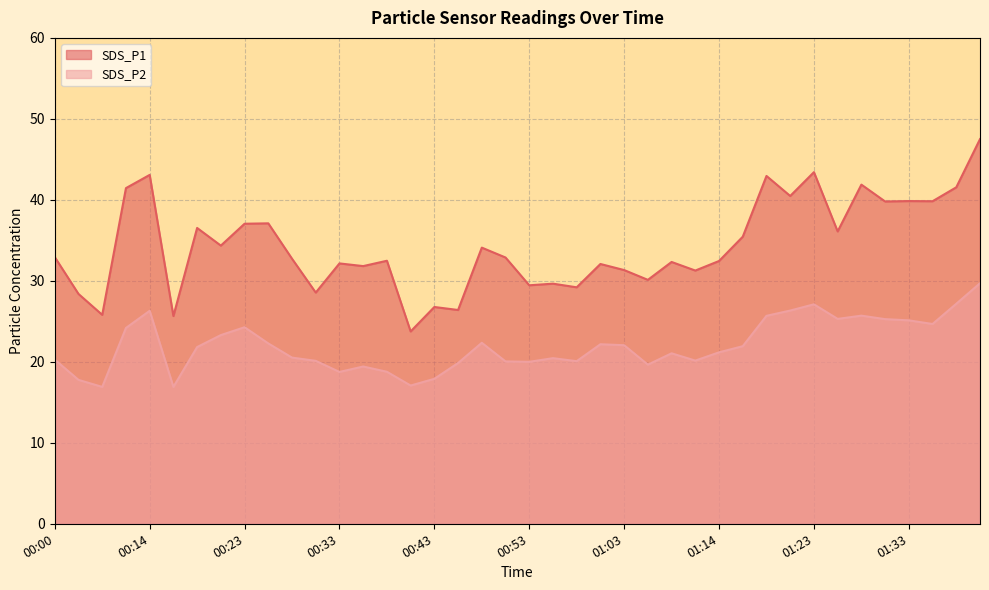

How many data points in SDS_P2 are less than 21?

18